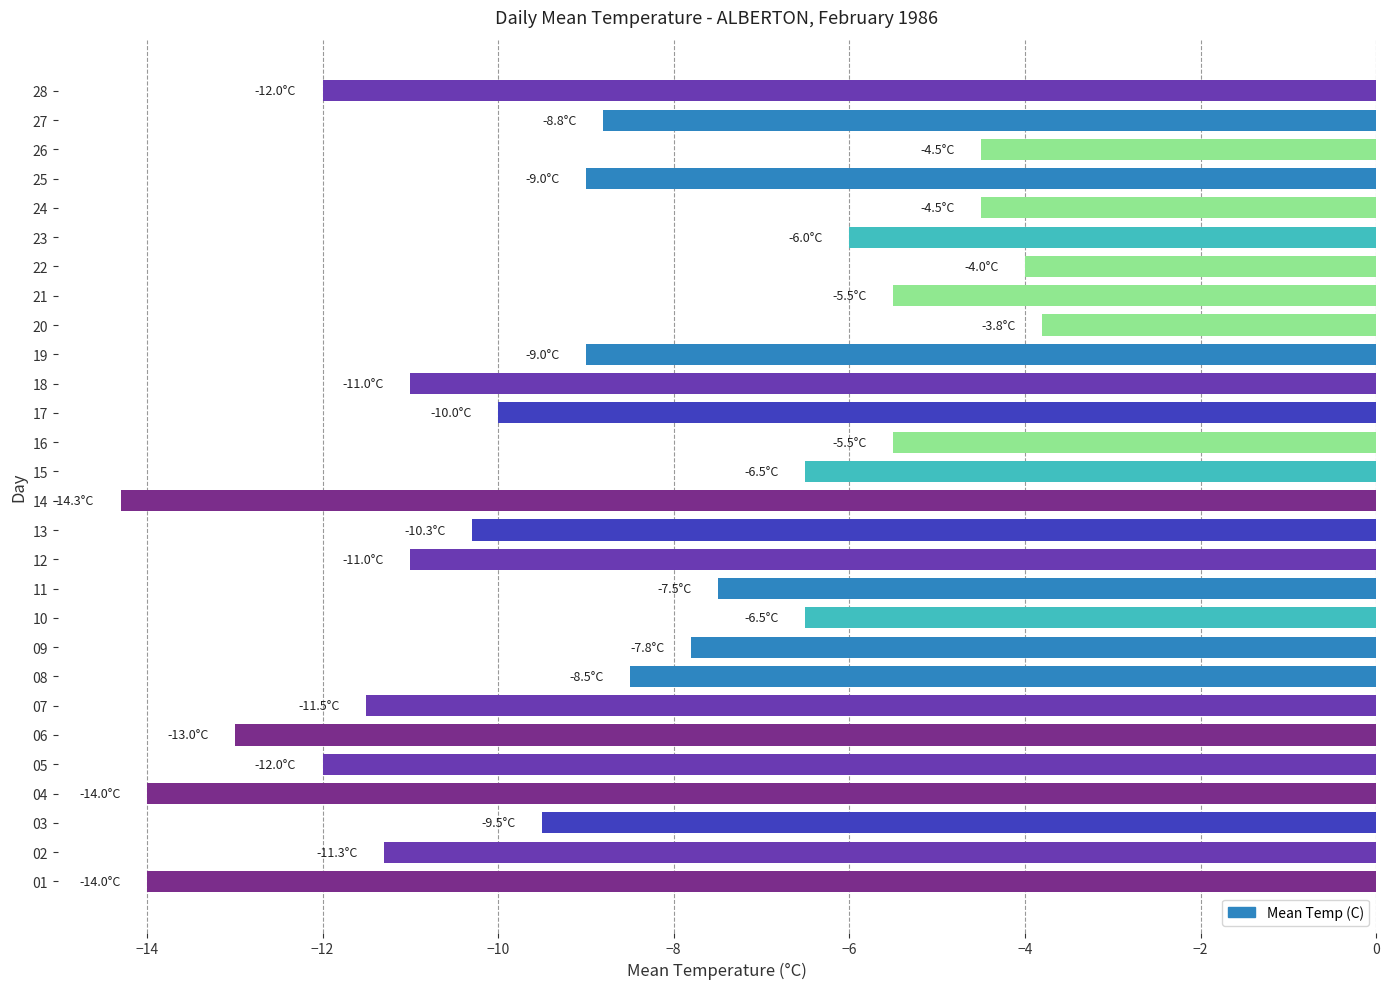

Reading top to bottom, what are all the values shown in this chart?

28=-12.0	27=-8.8	26=-4.5	25=-9.0	24=-4.5	23=-6.0	22=-4.0	21=-5.5	20=-3.8	19=-9.0	18=-11.0	17=-10.0	16=-5.5	15=-6.5	14=-14.3	13=-10.3	12=-11.0	11=-7.5	10=-6.5	09=-7.8	08=-8.5	07=-11.5	06=-13.0	05=-12.0	04=-14.0	03=-9.5	02=-11.3	01=-14.0